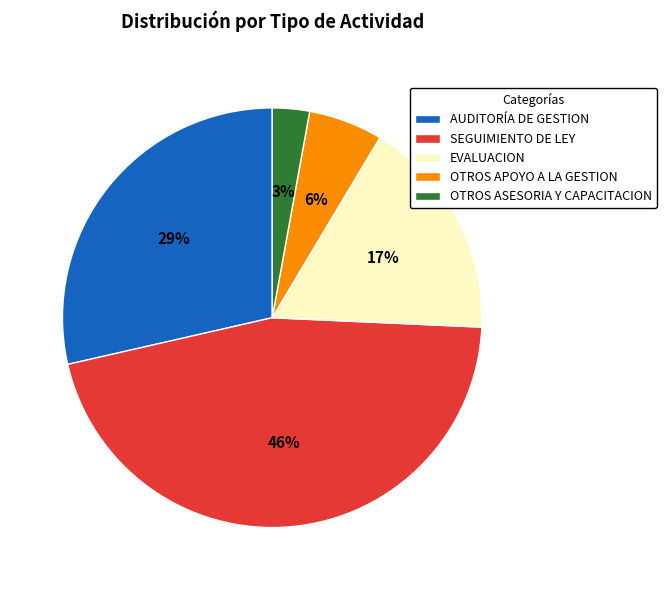

Rank the categories by value from highest to lowest.

SEGUIMIENTO DE LEY, AUDITORÍA DE GESTION, EVALUACION, OTROS APOYO A LA GESTION, OTROS ASESORIA Y CAPACITACION